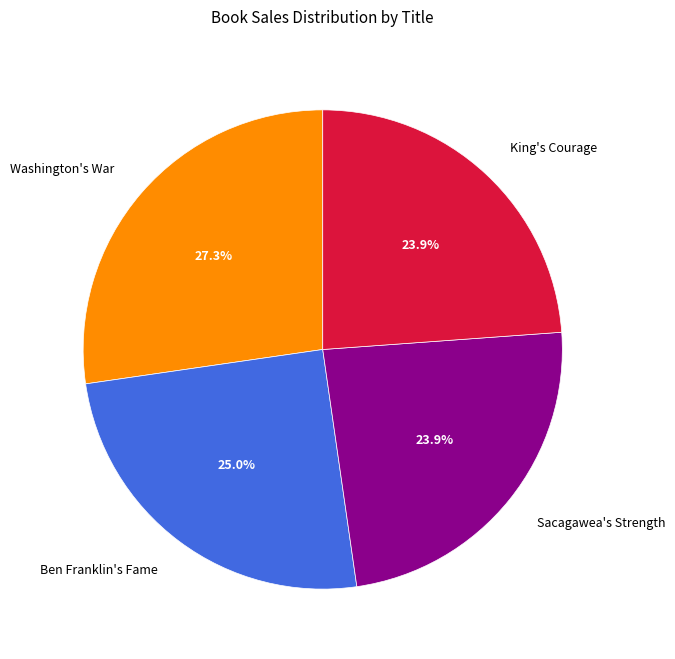

How many segments does this pie chart have?

4